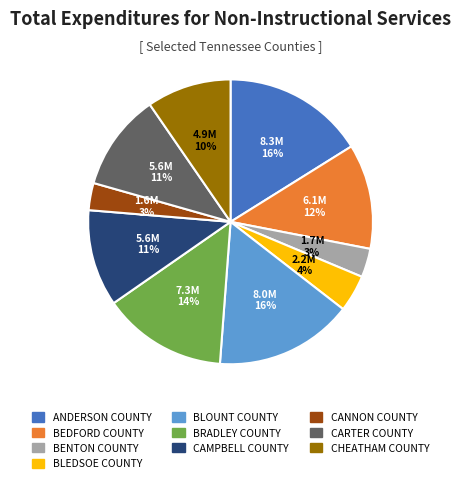

To the nearest percent, what is the combined percentage of BENTON COUNTY and ANDERSON COUNTY?

19%